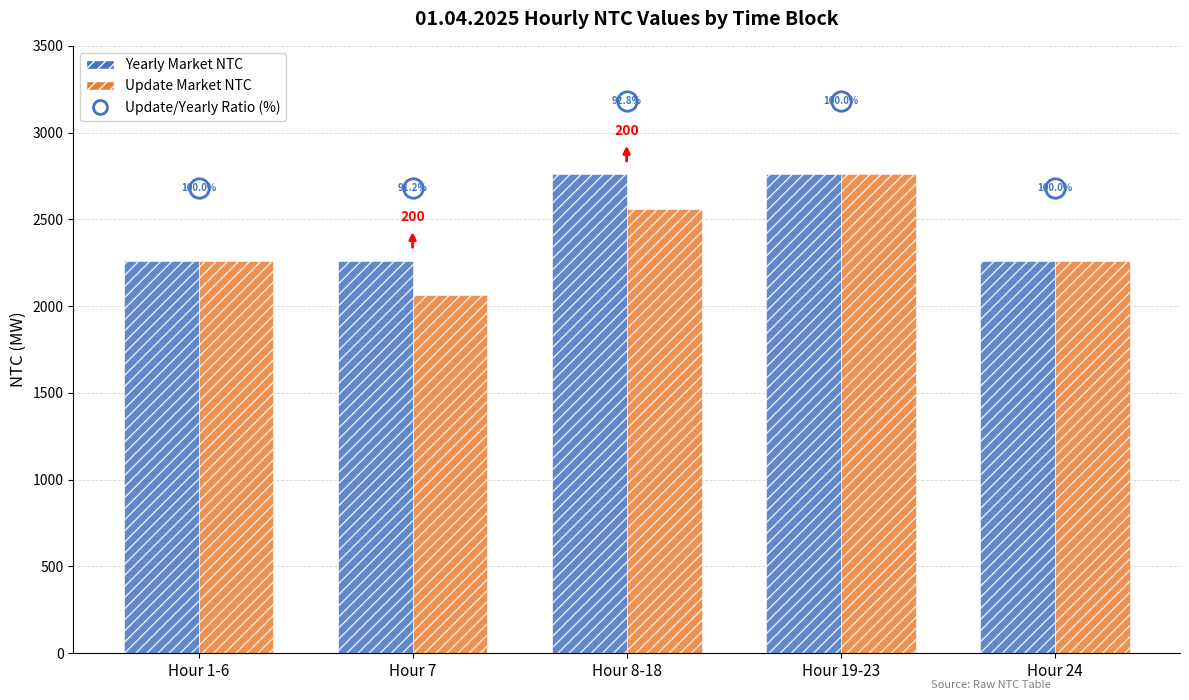

What position from the right is Hour 19-23?

2